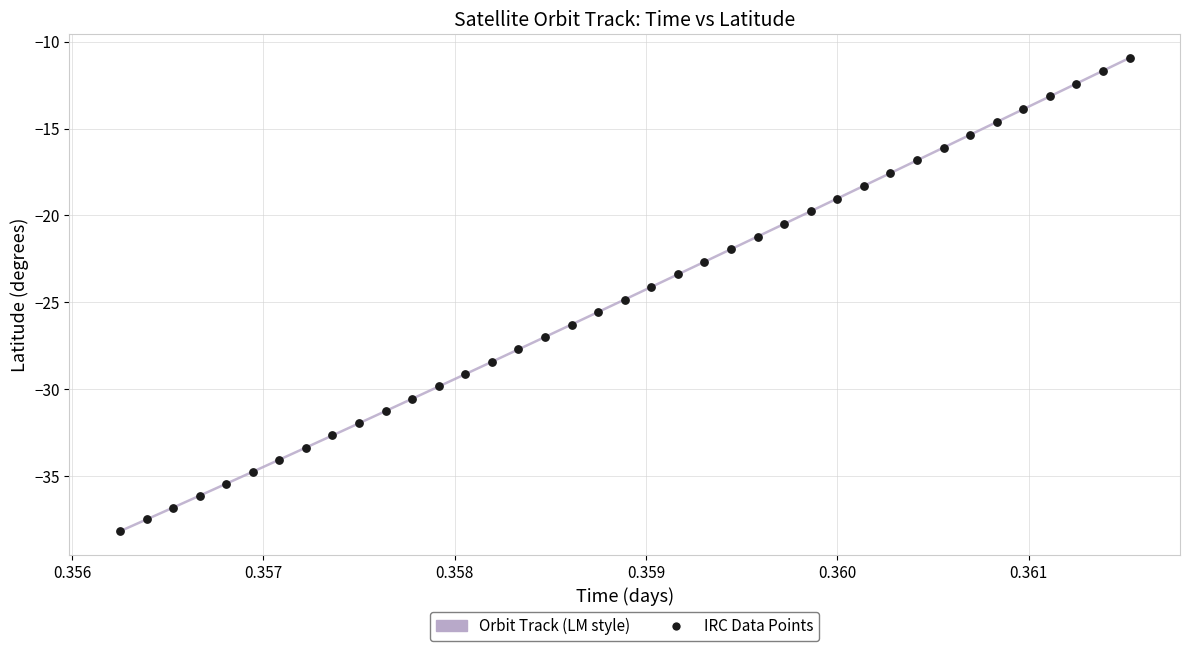

What is the maximum value shown in the chart?

-10.9